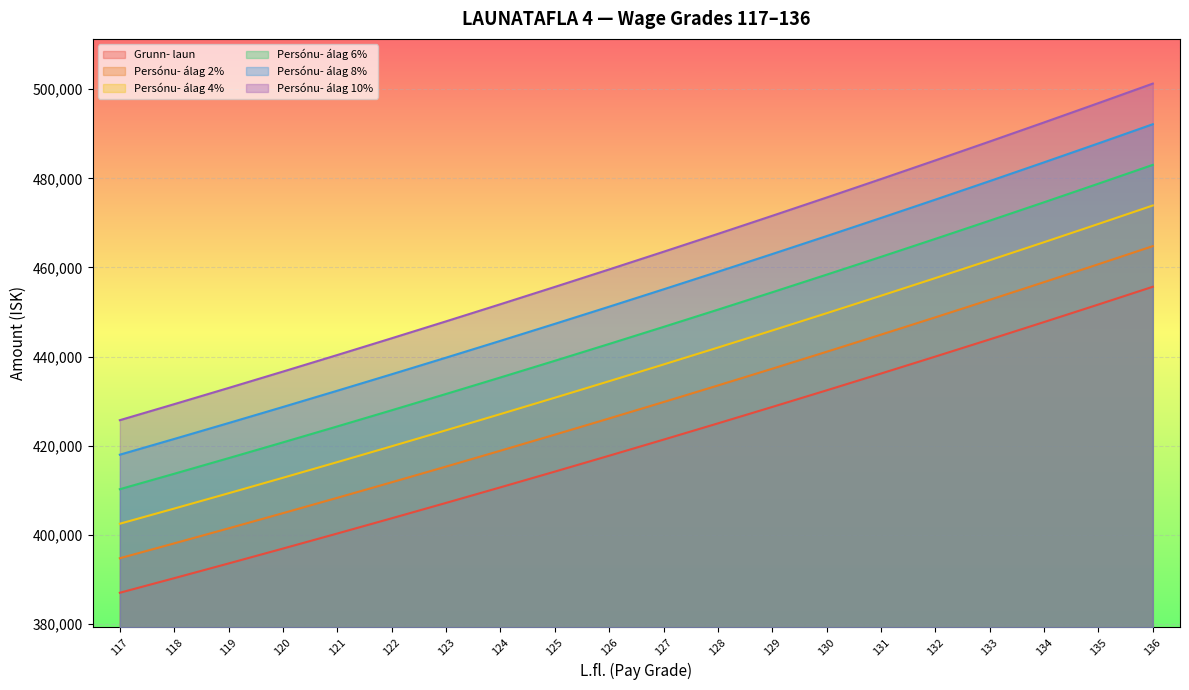

Rank the series at 133 from lowest to highest value.

Grunn- laun, Persónu- álag 2%, Persónu- álag 4%, Persónu- álag 6%, Persónu- álag 8%, Persónu- álag 10%